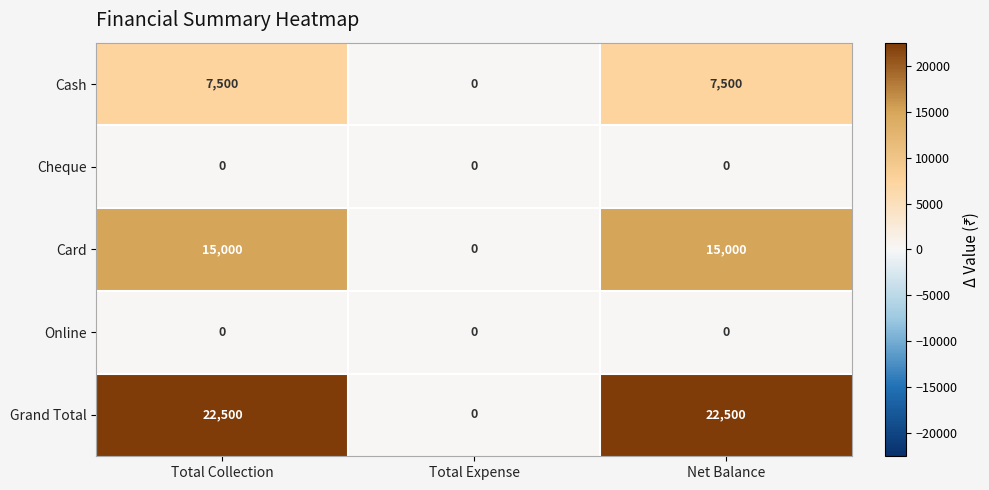

What is the difference between the highest and lowest values at Net Balance?

22500